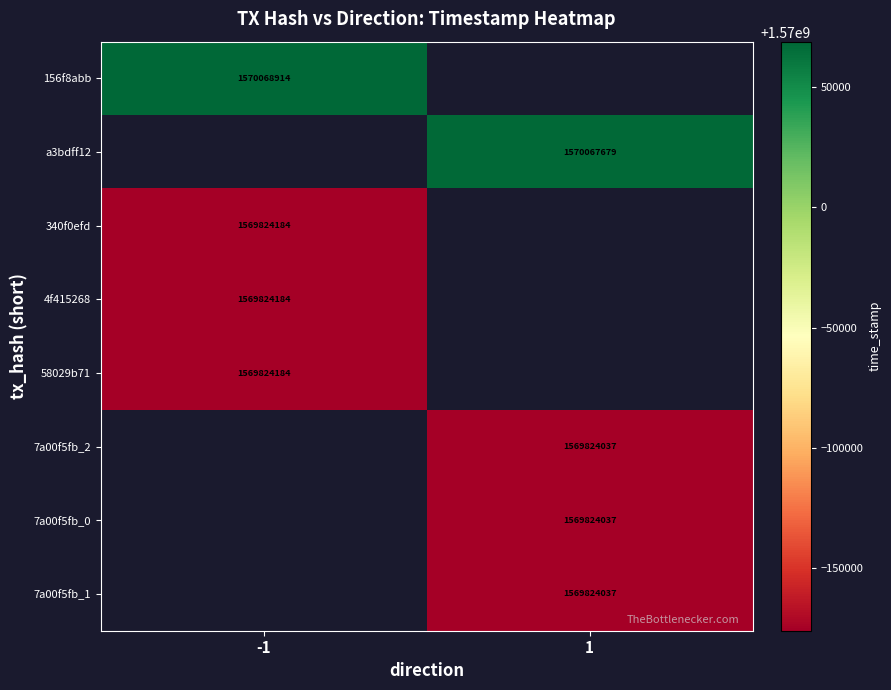

At how many categories does at least one series exceed 1569862196?

2